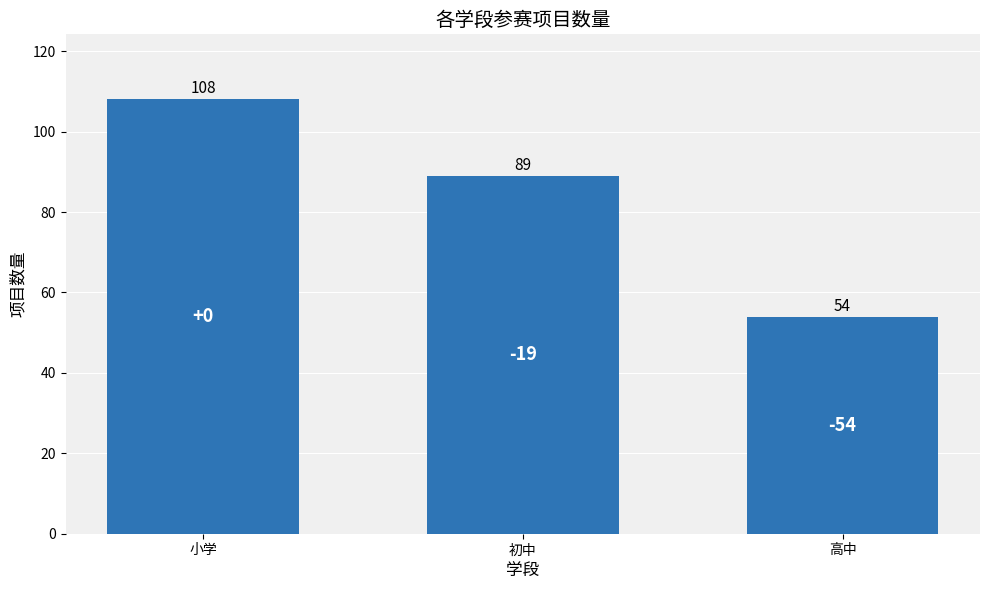

What is the value of the 1st bar from the left?

108